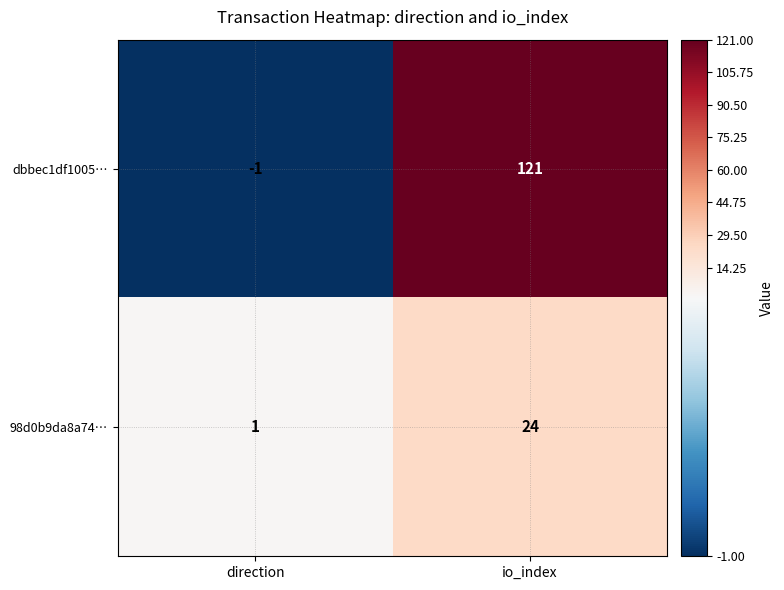

Is the value of dbbec1df1005… at direction greater than the value of 98d0b9da8a74… at io_index?

No